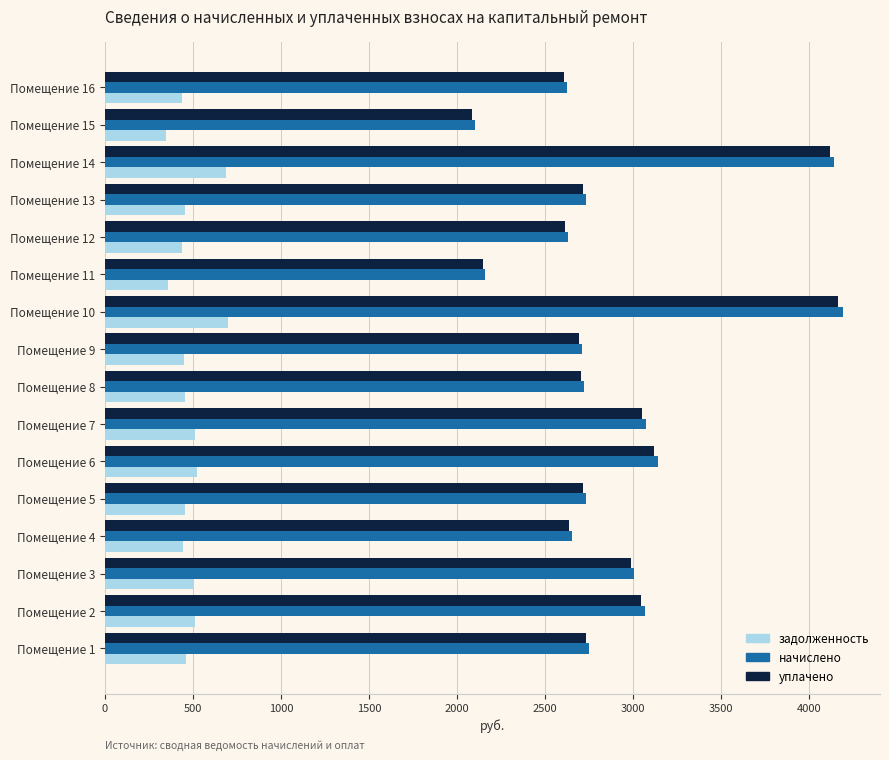

What is the sum of all начислено values?

46428.6